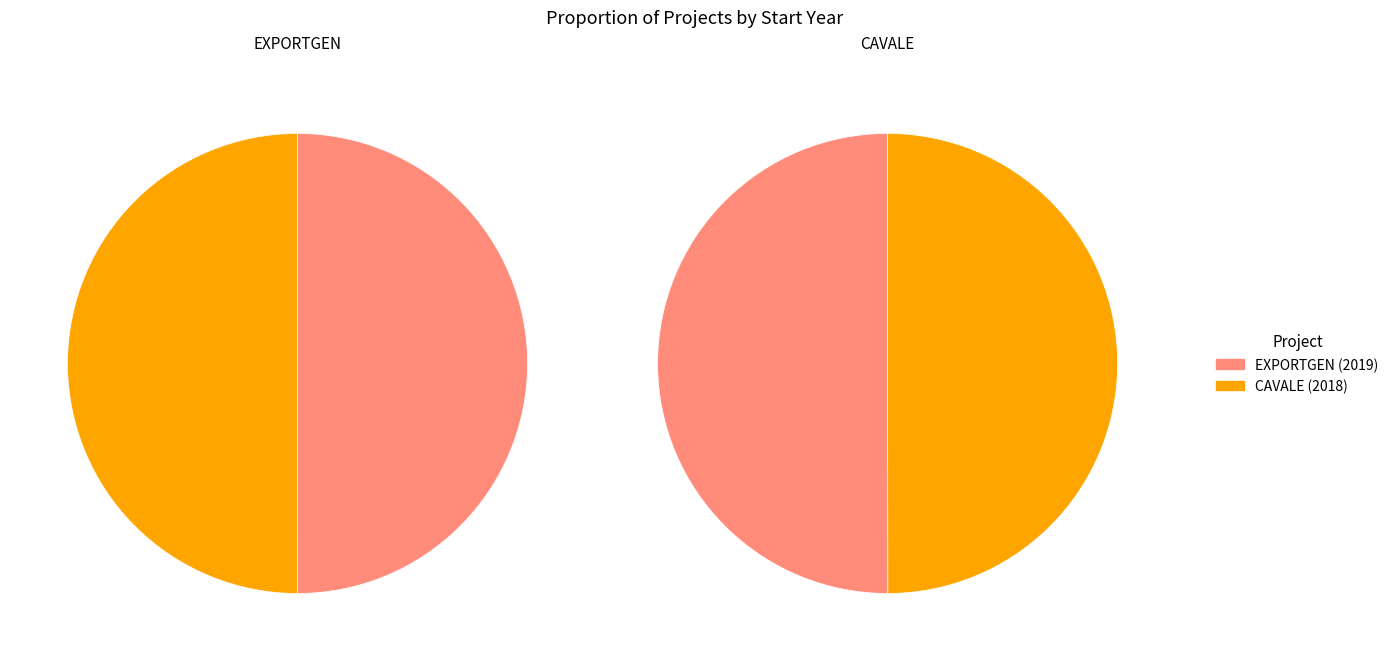

Rank the categories by value from highest to lowest.

EXPORTGEN, CAVALE